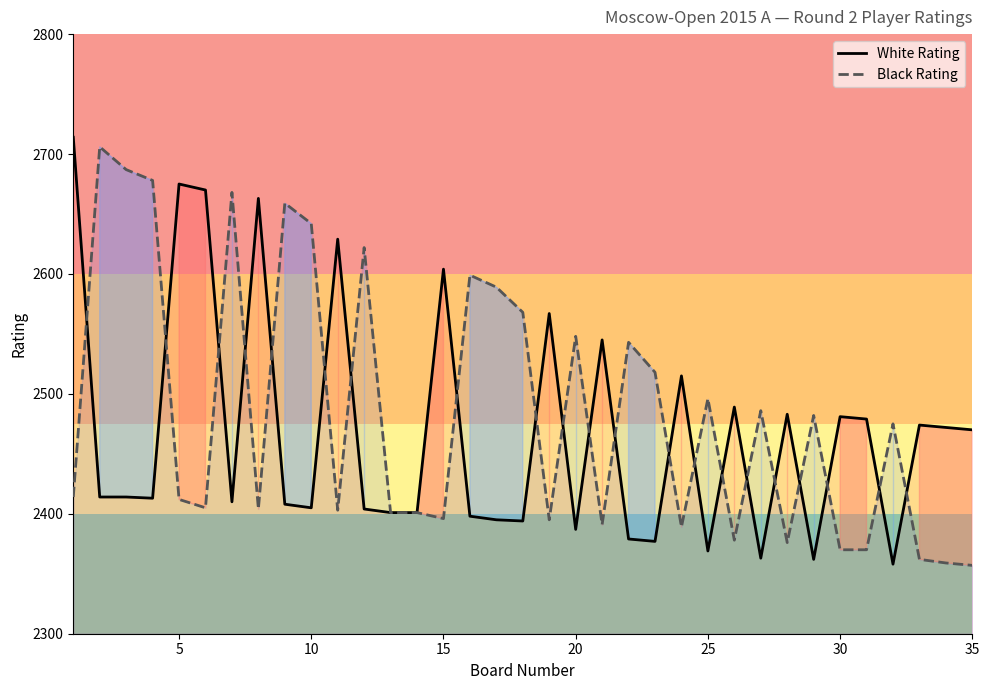

What is the difference between the highest and lowest values at 10?

237